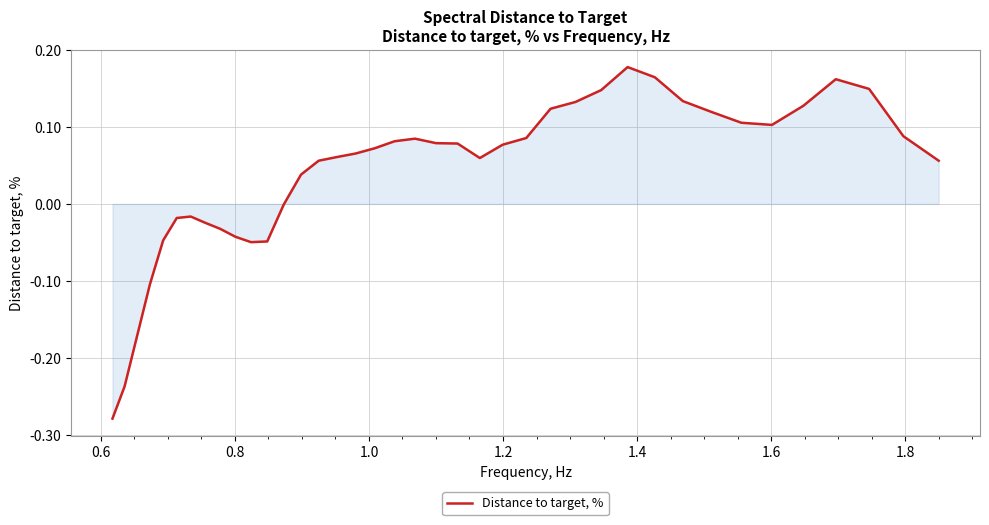

What is the difference between the maximum and minimum values?

0.5